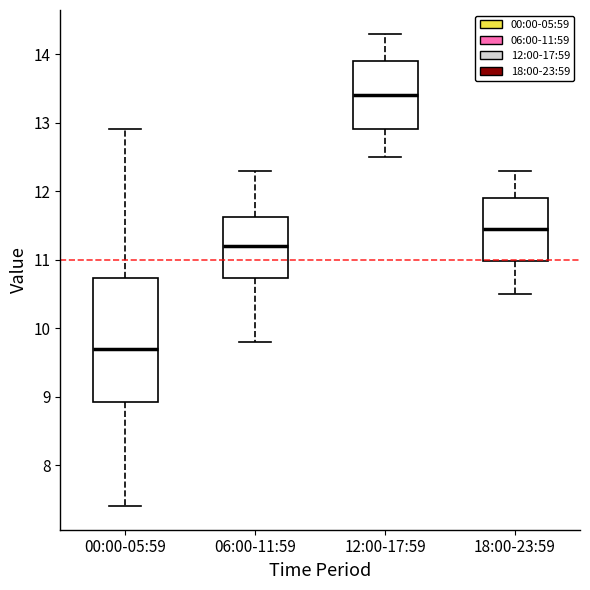

Where does the median line of the box for 18:00-23:59 sit on the y-axis? The values are not printed on the chart, so give them approximately, as read against the axis.

11.5